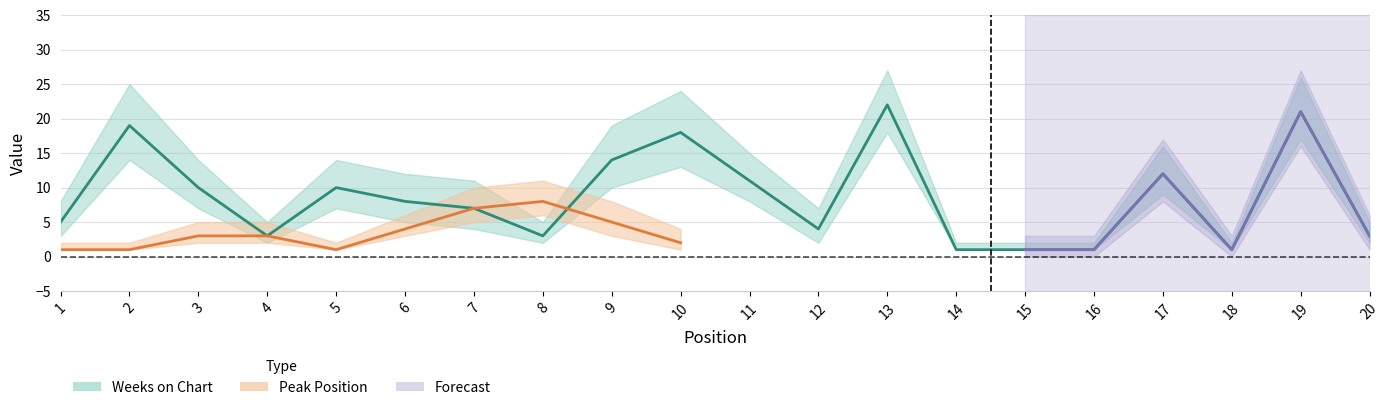

The value at 15 is 2. True or false?

False